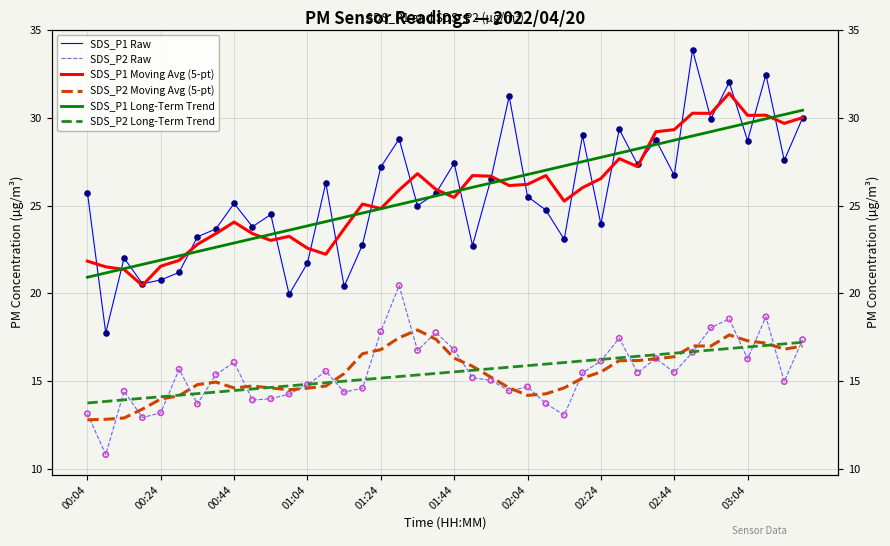

Which series reaches the maximum Y coordinate?

SDS_P1 Raw